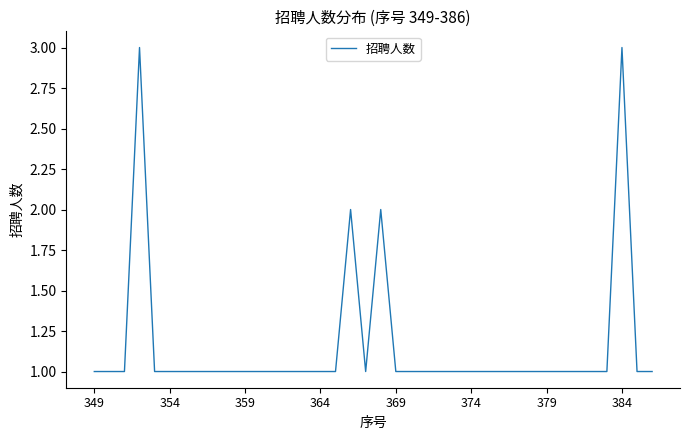

What is the difference between the maximum and minimum values?

2